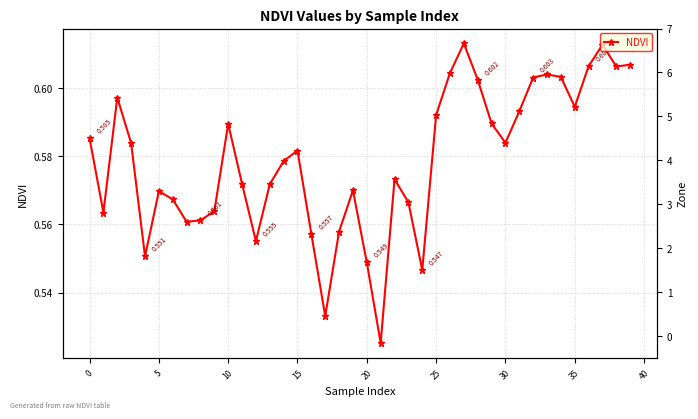

Which has a higher value, 31 or 16?

31